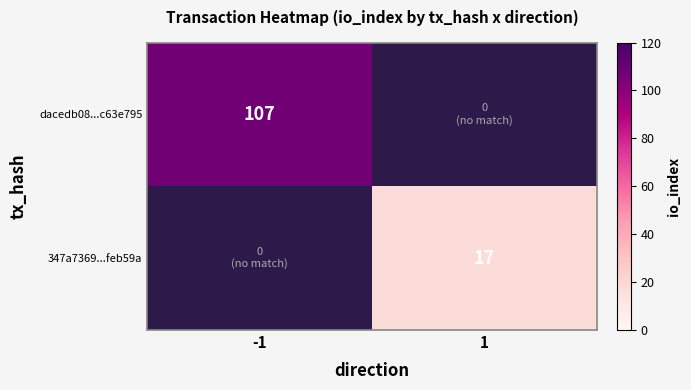

Is it true that 347a7369...feb59a equals 17 at 1?

True